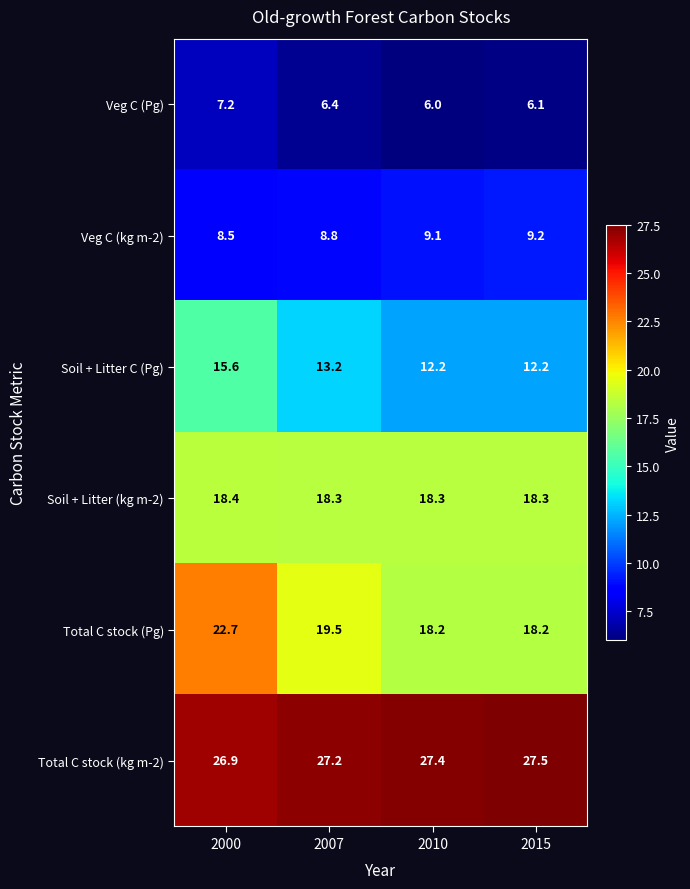

At which label does Total C stock (kg m-2) first exceed 27?

2007